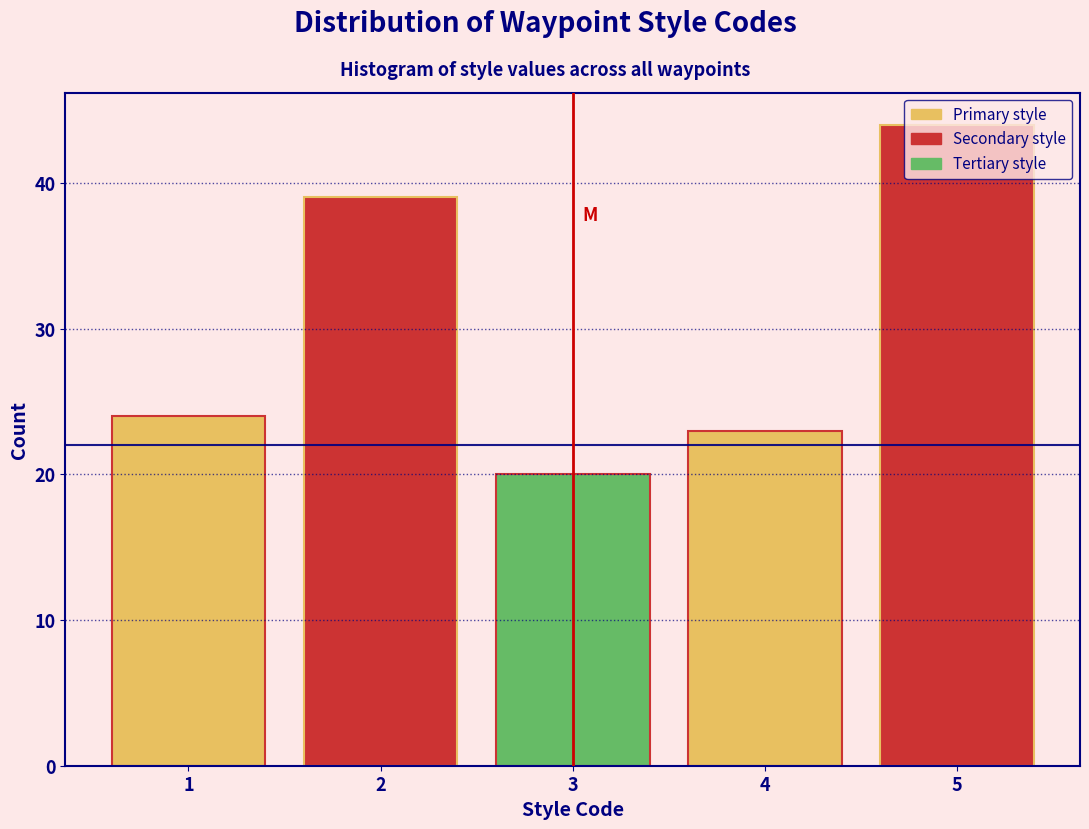

At which category does the chart reach its peak across all series?

5